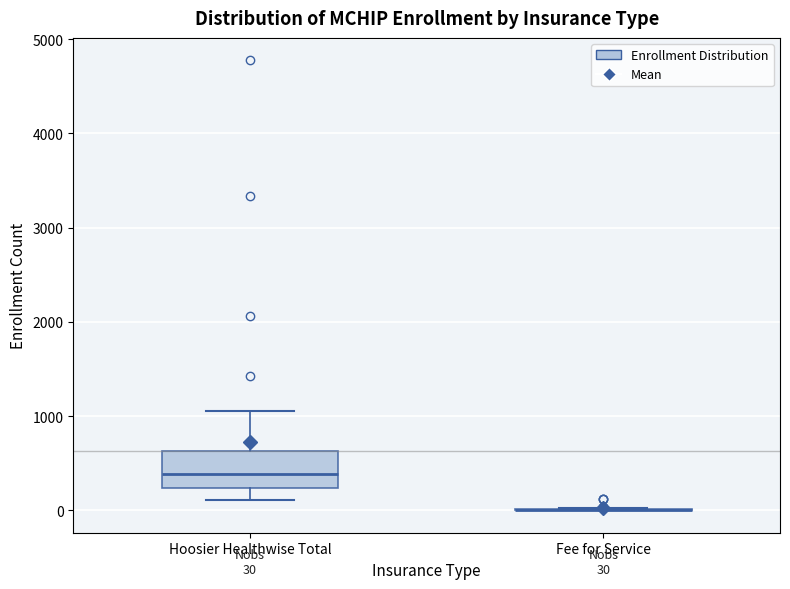

Which box is the tallest, from its lower edge to its upper edge?

Hoosier Healthwise Total